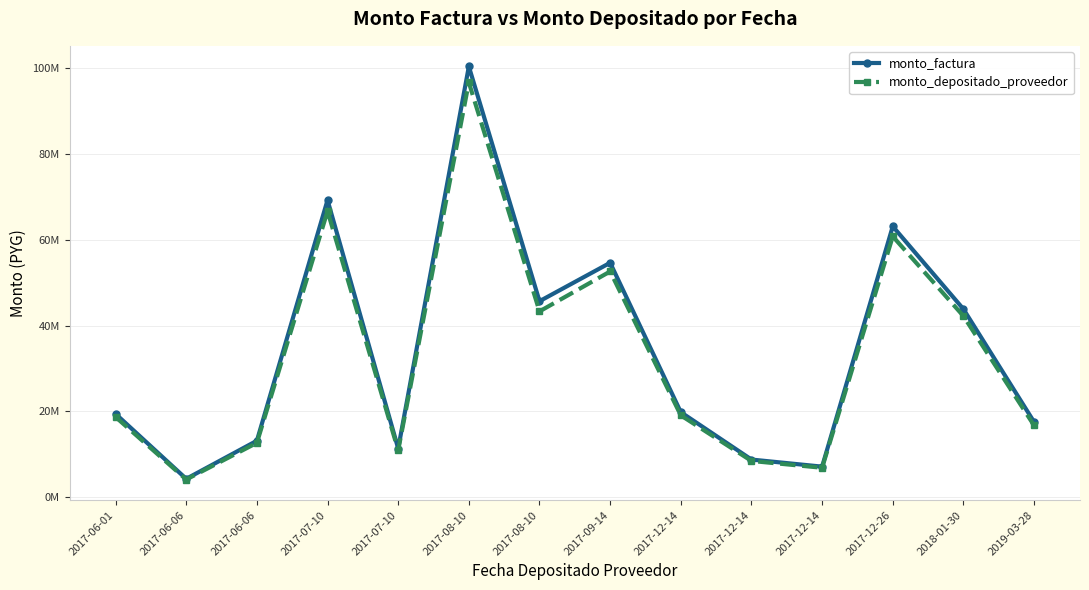

What are all the series names shown in the legend?

monto_factura, monto_depositado_proveedor